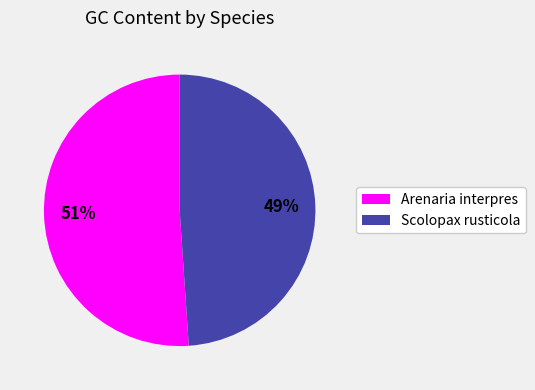

Rank the categories by value from highest to lowest.

Arenaria interpres, Scolopax rusticola